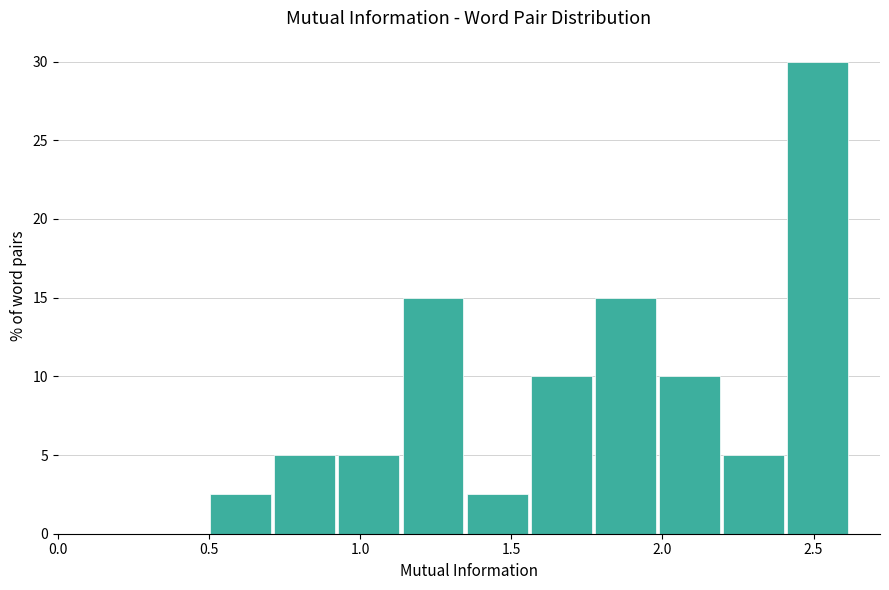

Reading left to right, transcribe this chart: for each bar, give the range it covers on the x-axis and its height. Neither the bar edges nor the heights are printed on the chart, so give them approximately, as read against the axes.

0.50 to 0.70: 2.5
0.70 to 0.95: 5.0
0.95 to 1.15: 5.0
1.15 to 1.35: 15.0
1.35 to 1.55: 2.5
1.55 to 1.80: 10.0
1.80 to 2.00: 15.0
2.00 to 2.20: 10.0
2.20 to 2.40: 5.0
2.40 to 2.60: 30.0